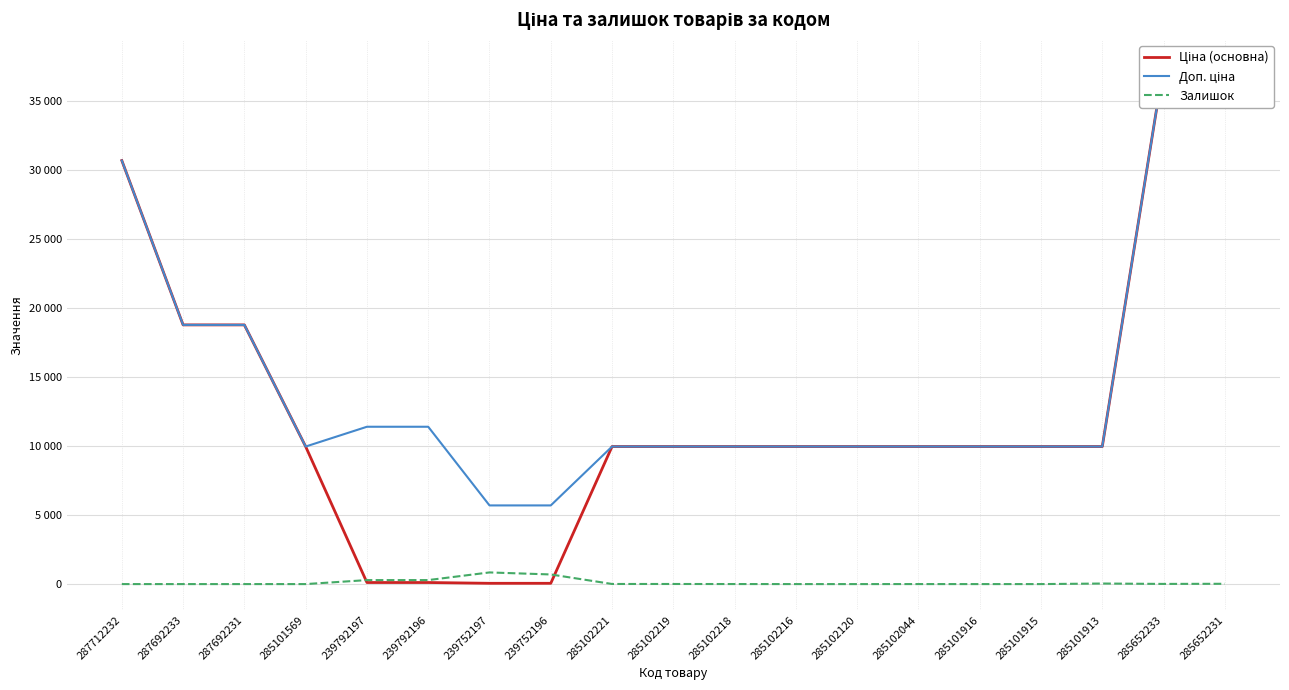

Between 285652231 and 285102218, which is larger?

285652231